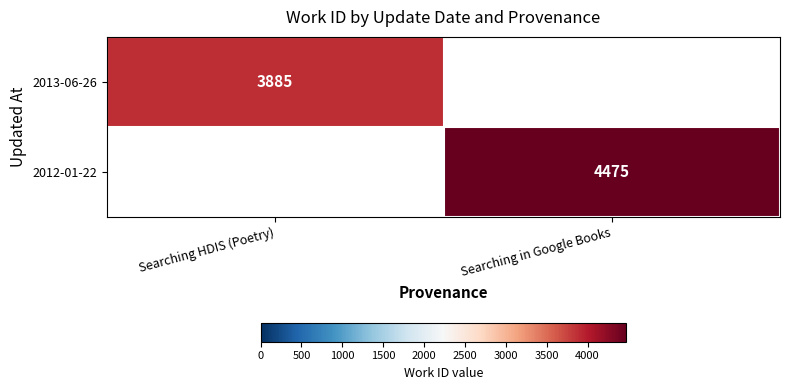

Count the number of data series in this chart.

2